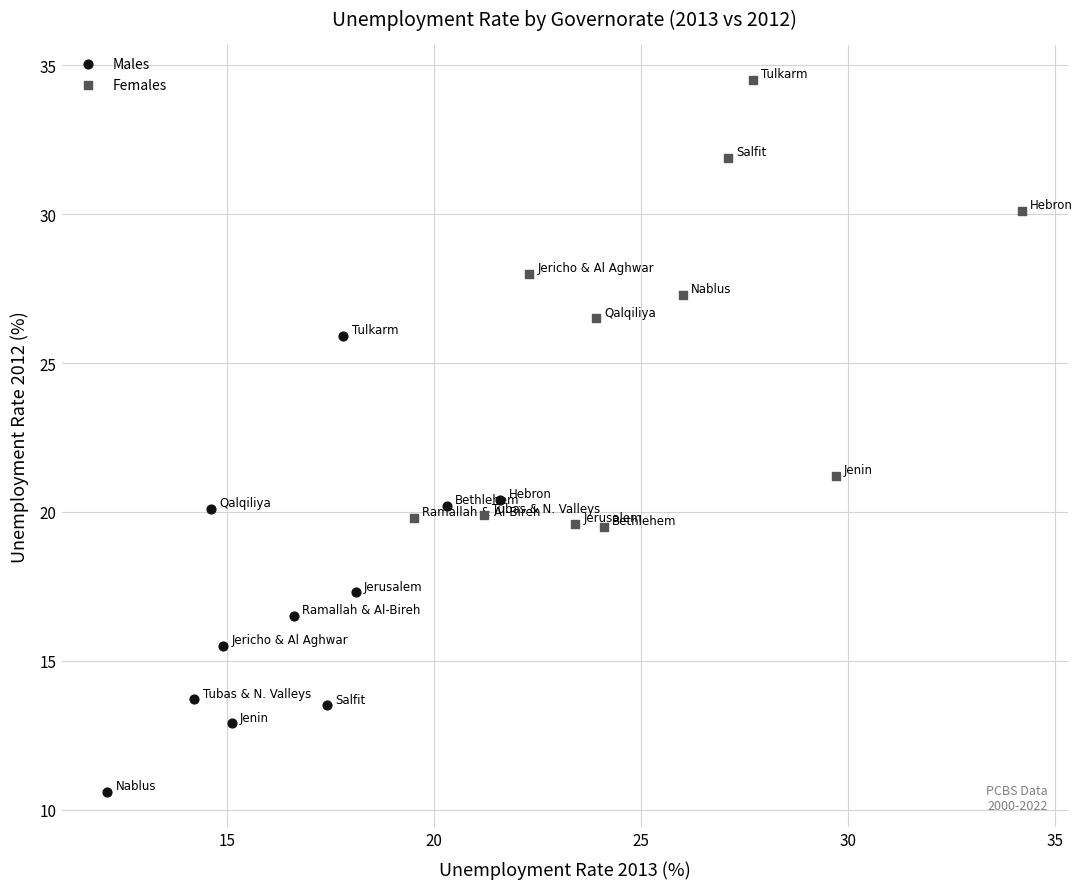

Which series contains the lowest Y value?

Males